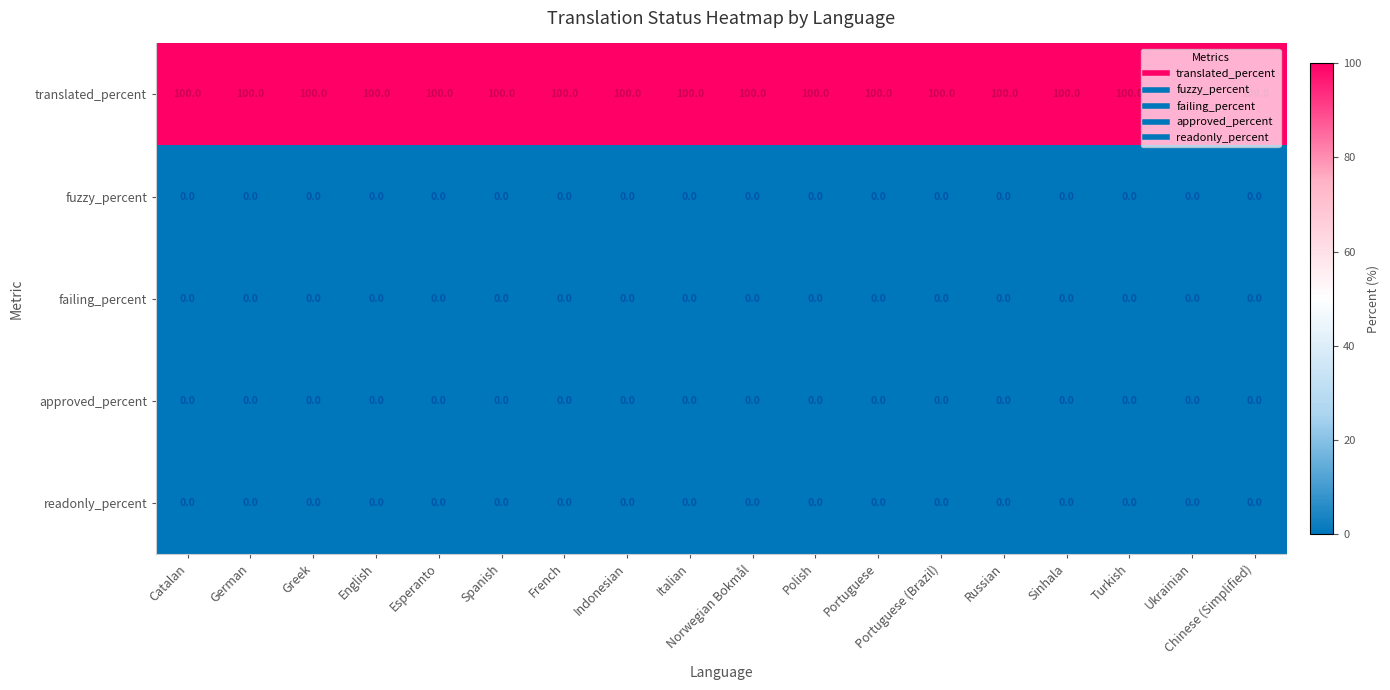

True or false: approved_percent has a value of 0 at Italian.

True